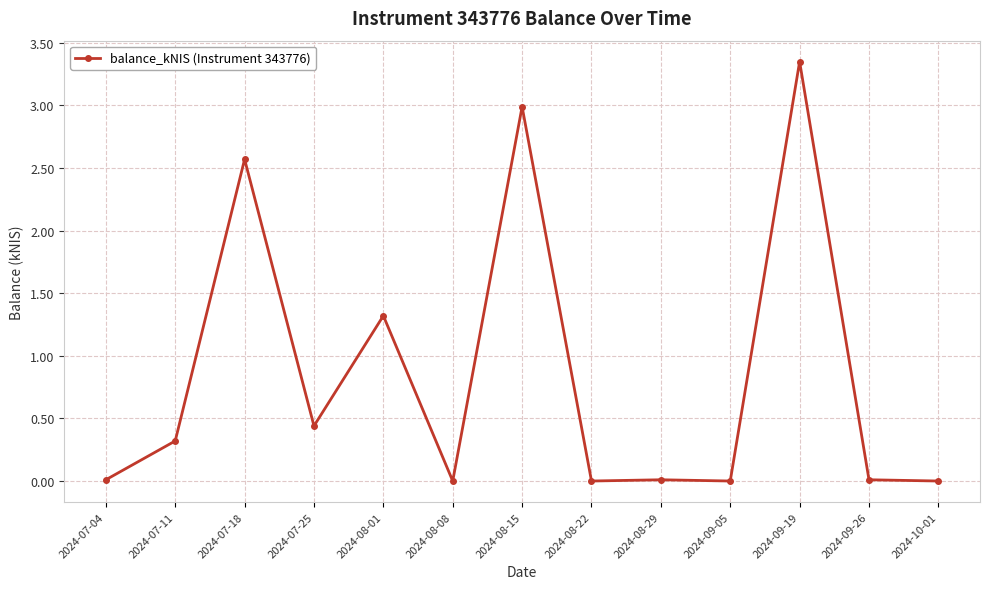

True or false: there are more than 2 points higher than both neighbors.

True